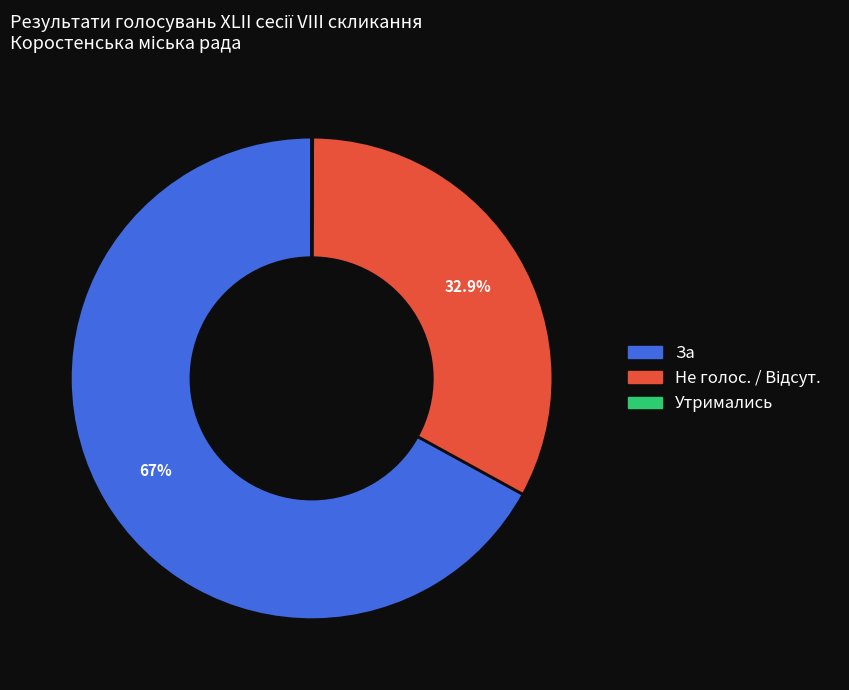

To the nearest percent, what is the average slice percentage?

33%